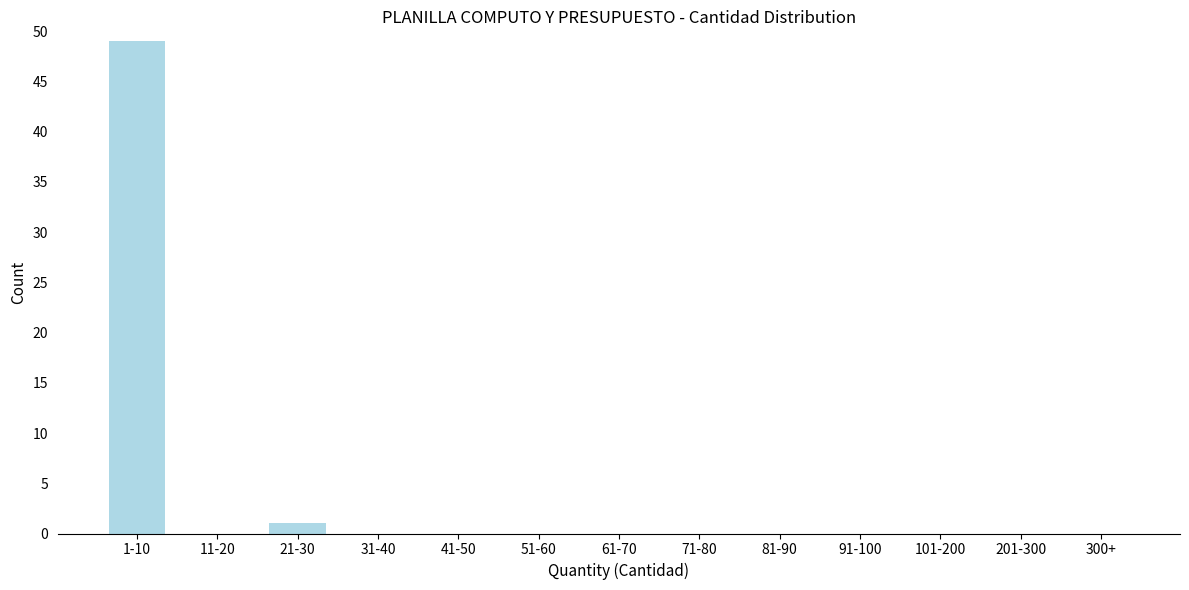

Reading right to left, extract all data points from this chart.

300+=0	201-300=0	101-200=0	91-100=0	81-90=0	71-80=0	61-70=0	51-60=0	41-50=0	31-40=0	21-30=1	11-20=0	1-10=49